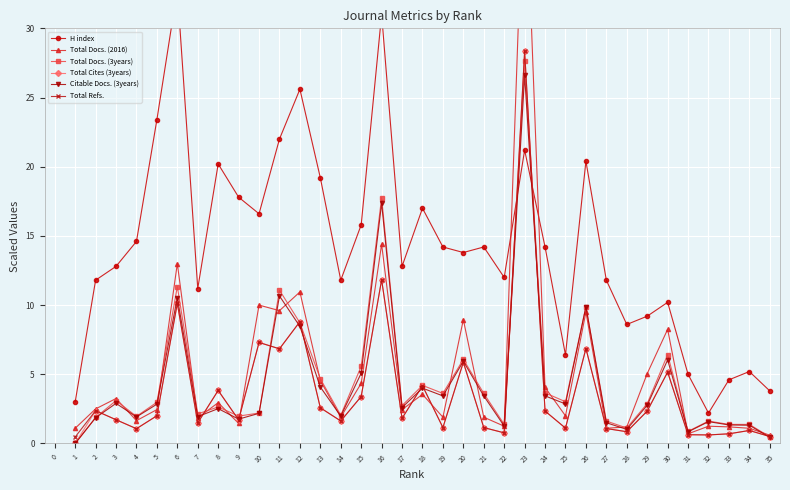

How many data points in Total Cites (3years) are less than 1?

8